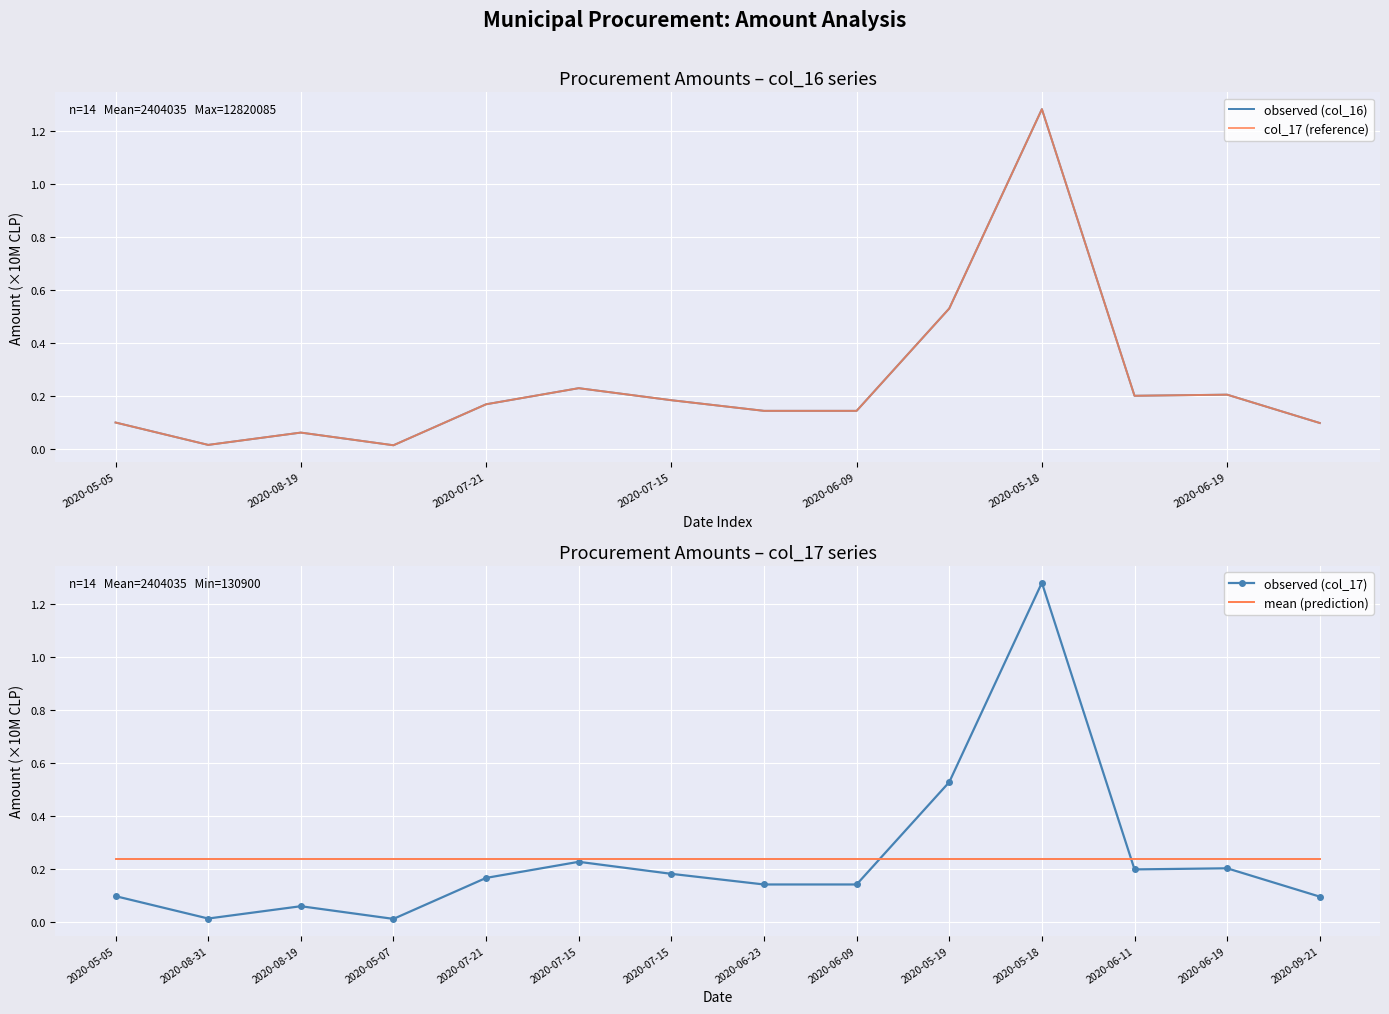

What are all the series names shown in the legend?

observed (col_16), col_17 (reference), observed (col_17), mean (prediction)